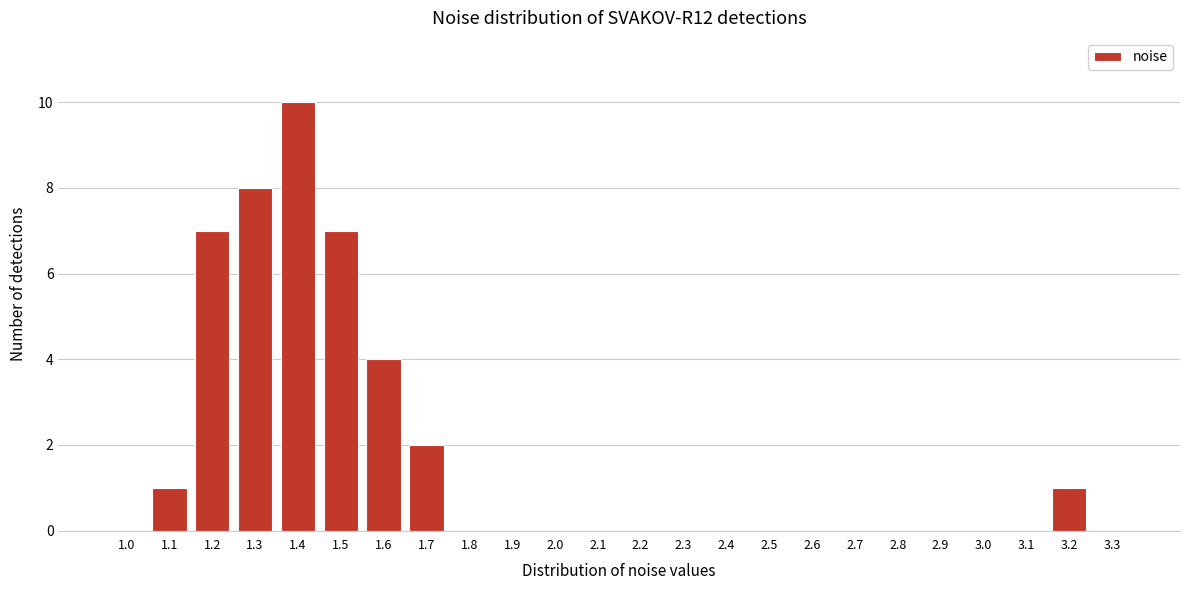

Reading right to left, extract all data points from this chart.

3.3=0	3.2=1	3.1=0	3.0=0	2.9=0	2.8=0	2.7=0	2.6=0	2.5=0	2.4=0	2.3=0	2.2=0	2.1=0	2.0=0	1.9=0	1.8=0	1.7=2	1.6=4	1.5=7	1.4=10	1.3=8	1.2=7	1.1=1	1.0=0